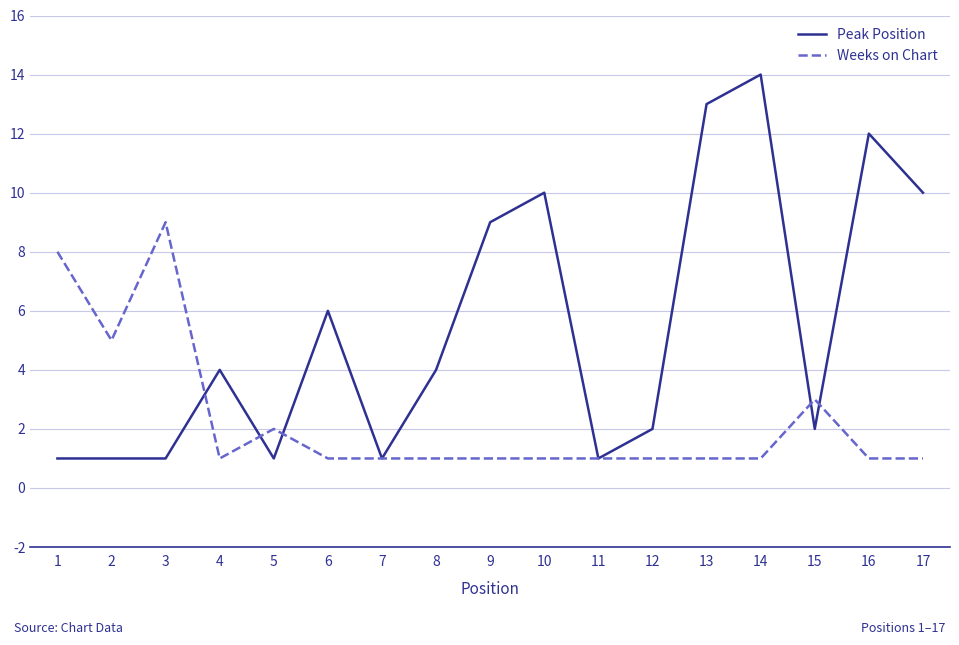

Which series has the largest range (max minus min)?

Peak Position